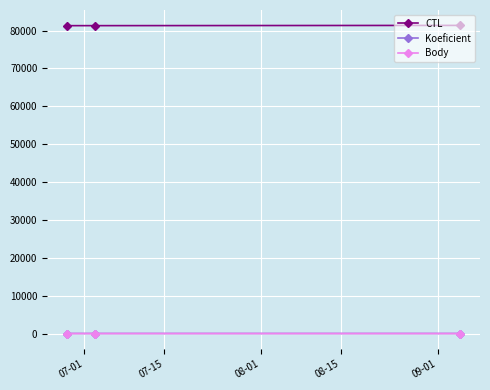

Is this an area chart (filled region under the line)?

No